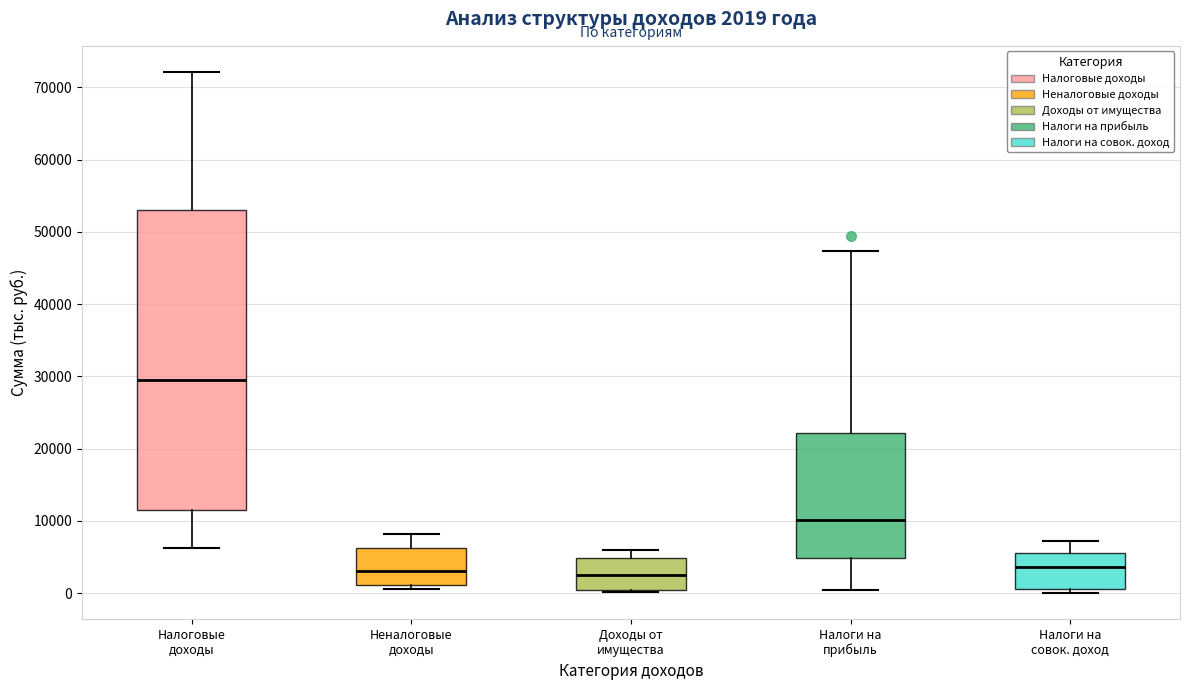

Which box is the tallest, from its lower edge to its upper edge?

Налоговые доходы